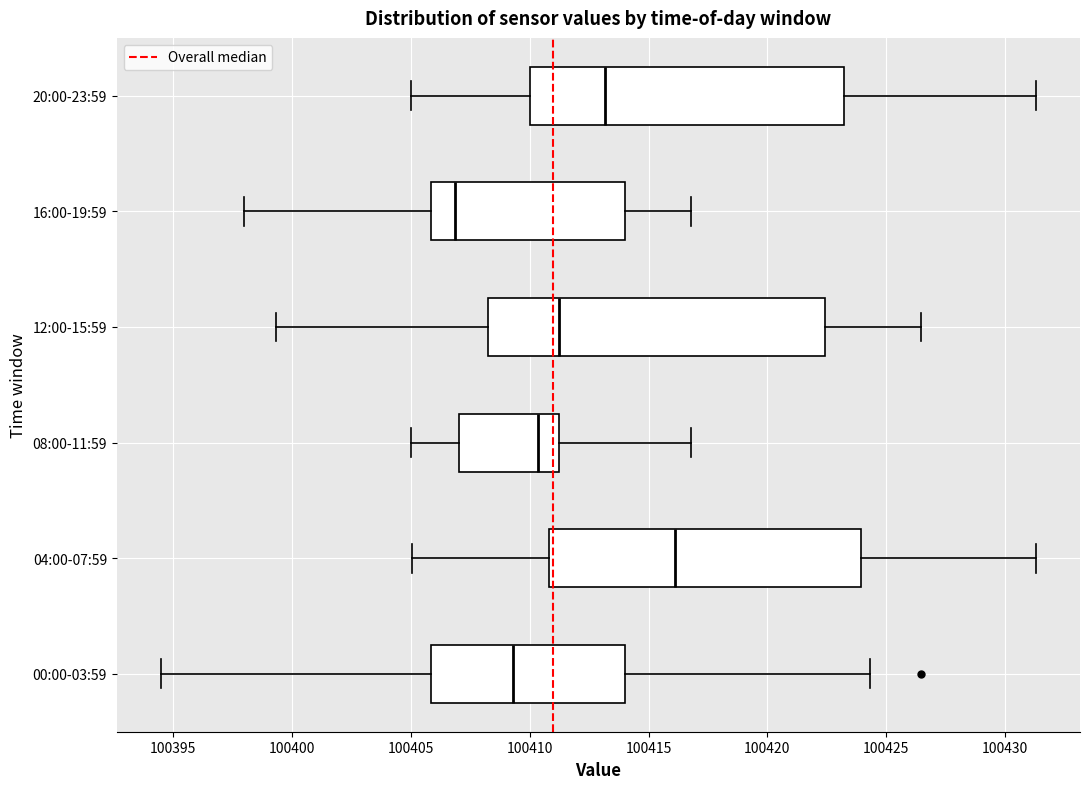

Reading bottom to top, read every box against the x-axis: the position of its median line, the range the box covers, and the ends of its whiskers. The values are not printed on the chart, so give them approximately, as read against the axis.

00:00-03:59: median 100409.5, box 100406.0 to 100414.0, whiskers 100394.5 to 100424.5
04:00-07:59: median 100416.0, box 100411.0 to 100424.0, whiskers 100405.0 to 100431.5
08:00-11:59: median 100410.5, box 100407.0 to 100411.0, whiskers 100405.0 to 100417.0
12:00-15:59: median 100411.0, box 100408.0 to 100422.5, whiskers 100399.5 to 100426.5
16:00-19:59: median 100407.0, box 100406.0 to 100414.0, whiskers 100398.0 to 100417.0
20:00-23:59: median 100413.0, box 100410.0 to 100423.0, whiskers 100405.0 to 100431.5